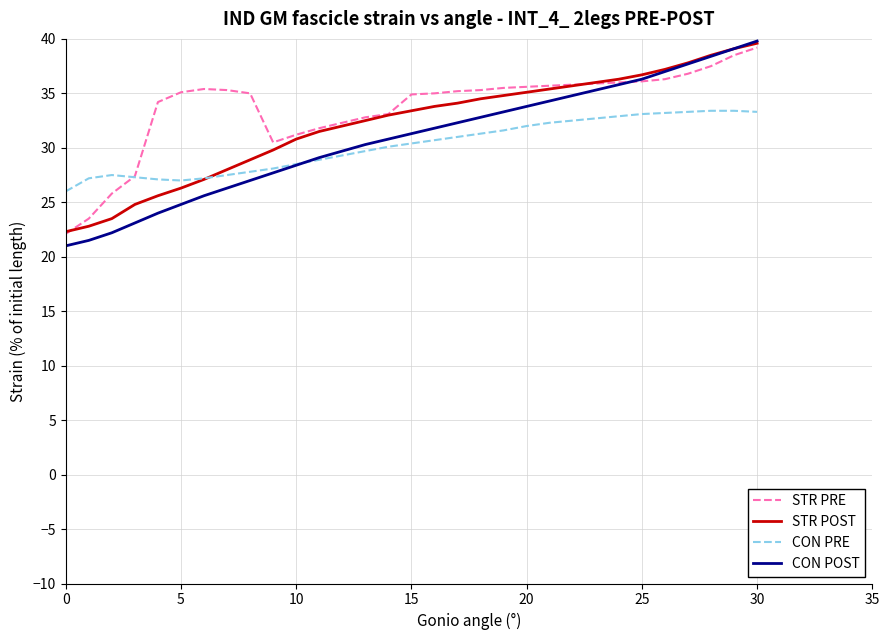

What is the greatest value displayed?

39.8